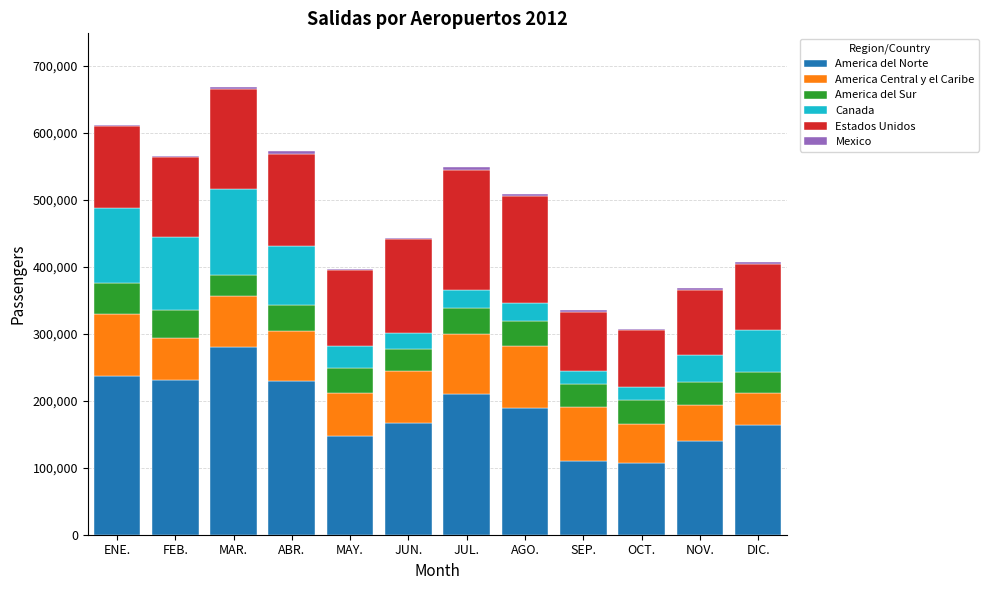

The America del Norte series shows 140402 at NOV.. True or false?

True